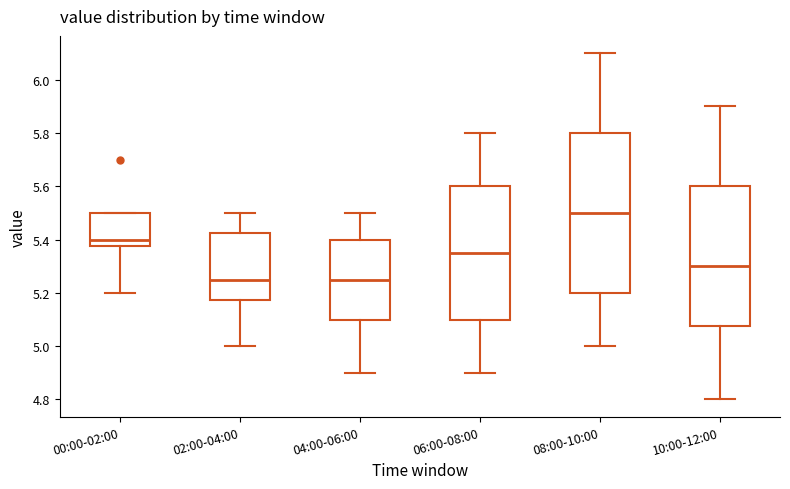

Comparing the boxes themselves (not the whiskers), which one is the tallest?

08:00-10:00